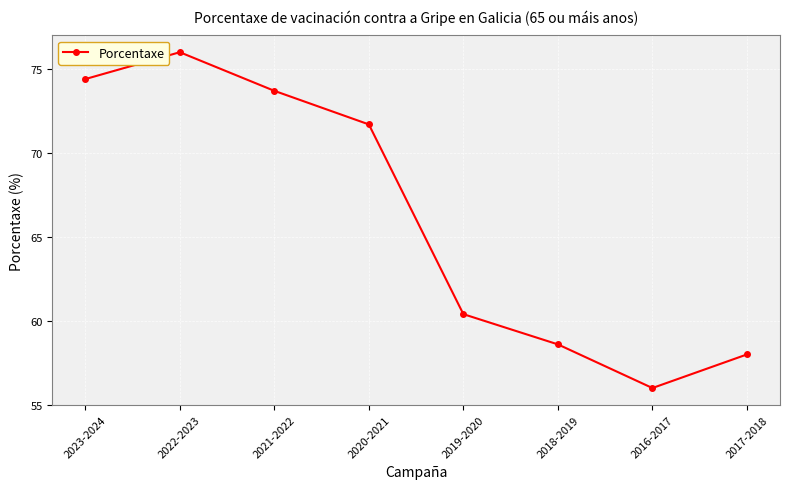

Where is the first local minimum?

2016-2017